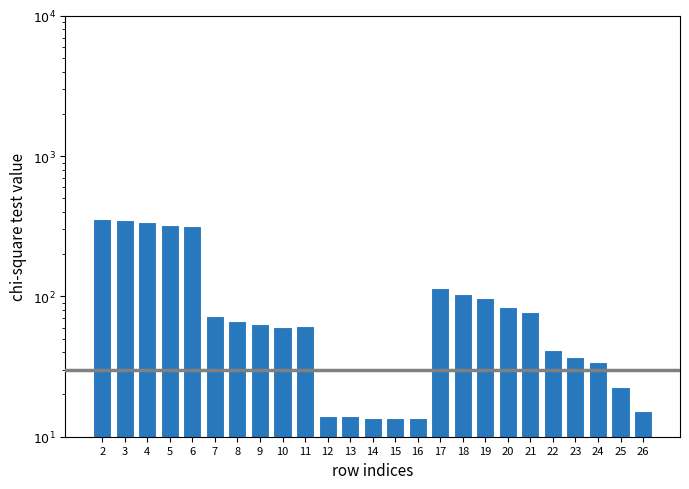

Which label corresponds to the smallest value in the chart?

15